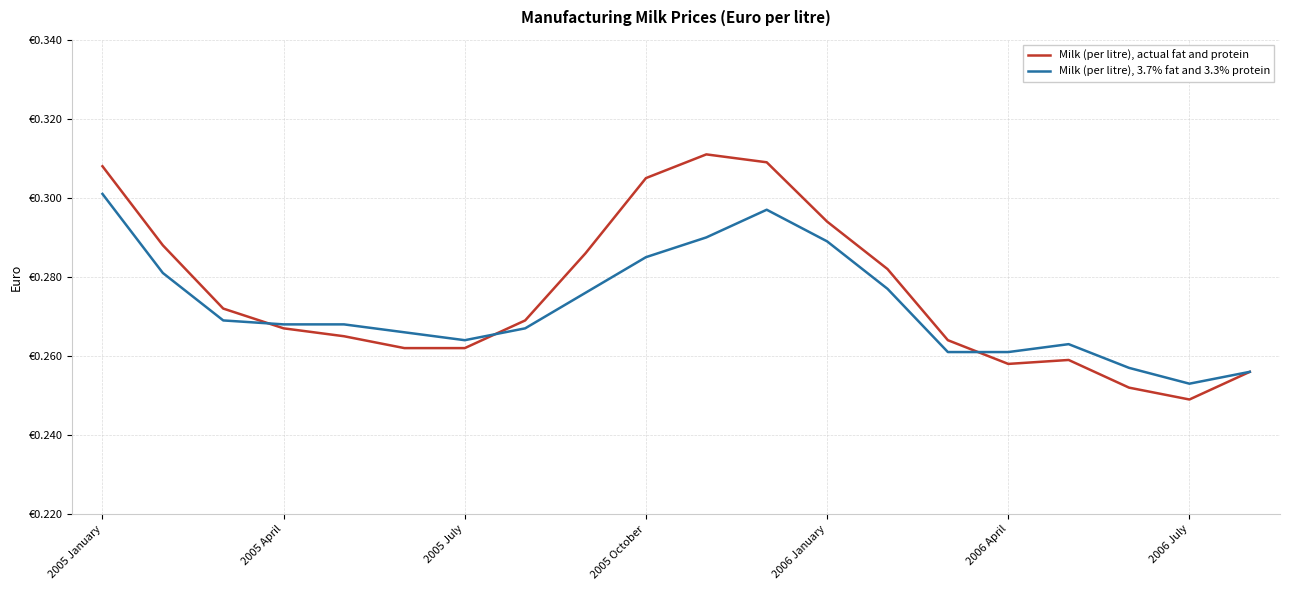

Rank the series by their maximum value, from lowest to highest.

Milk (per litre), 3.7% fat and 3.3% protein, Milk (per litre), actual fat and protein